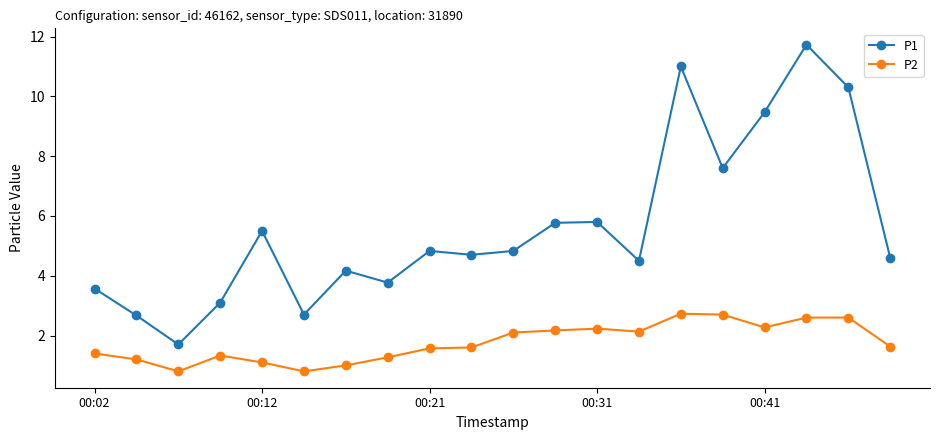

True or false: P2 has more than 2 points higher than both neighbors.

True